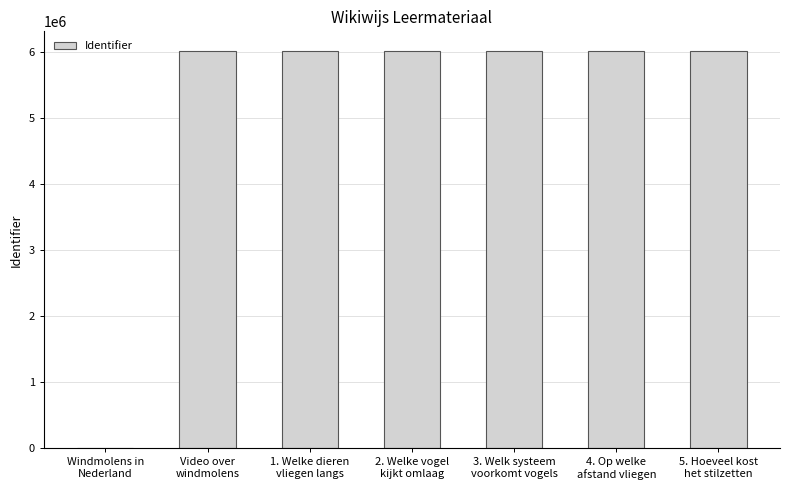

What is the sum of all values?

36093617